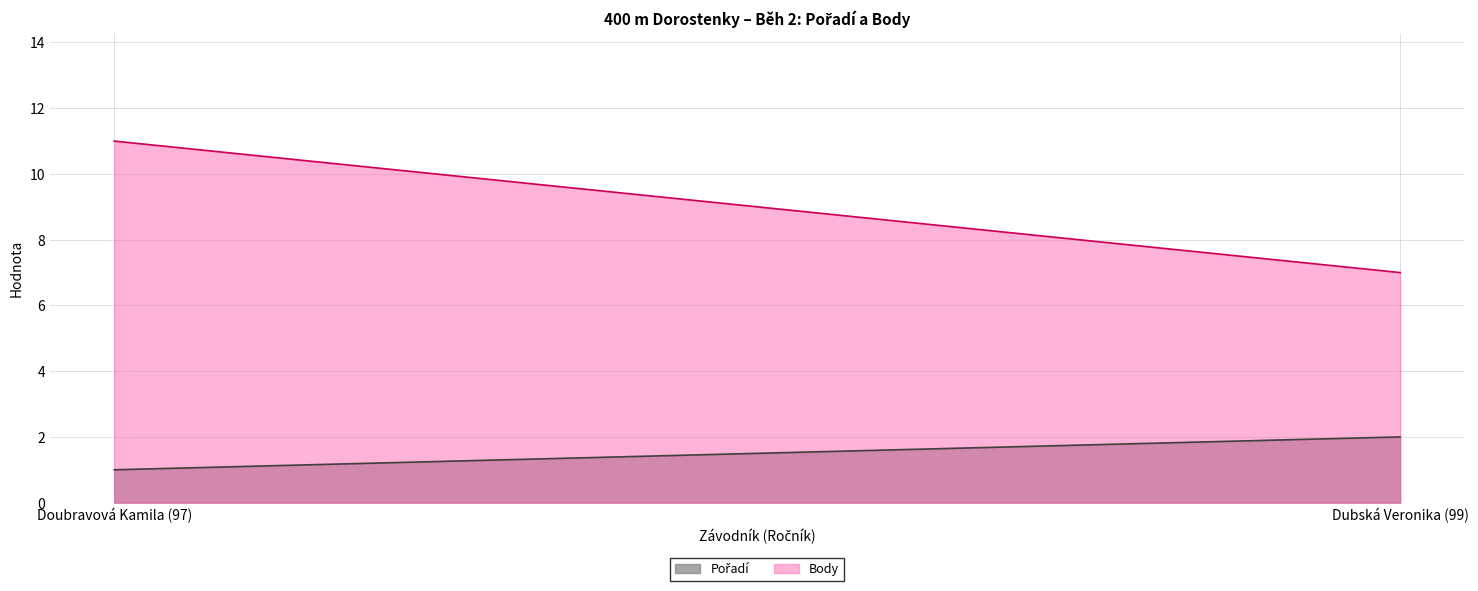

Does the chart display data point markers on the line(s)?

No